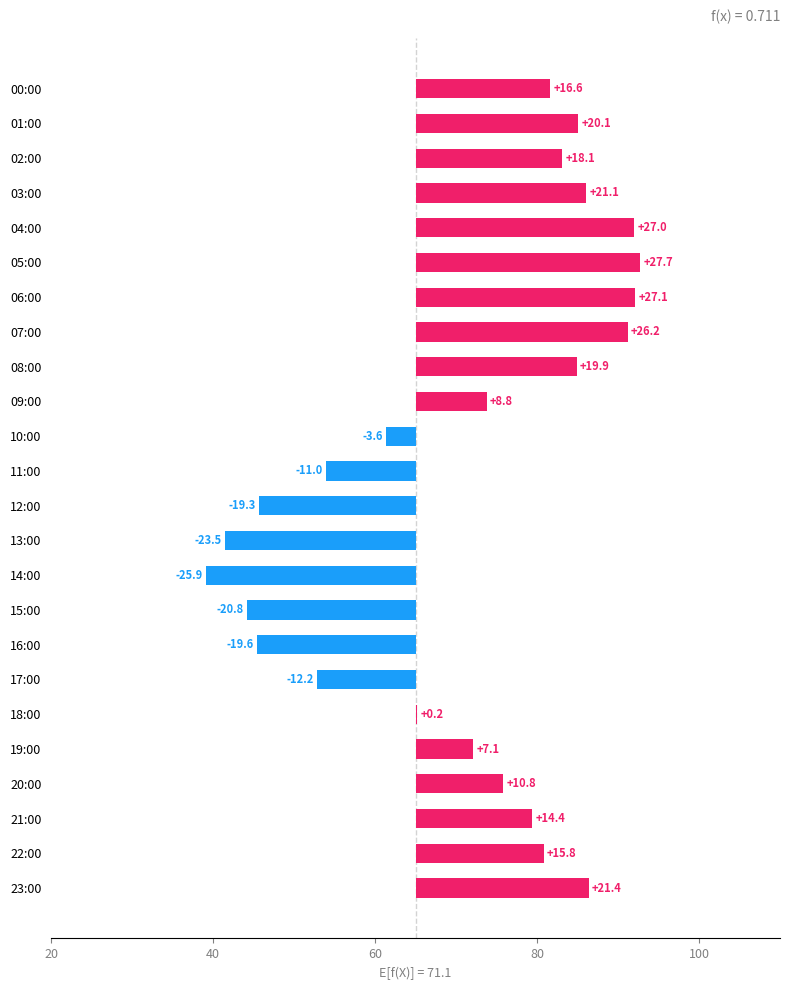

What is the change in value from 12:00 to 22:00?

+35.1